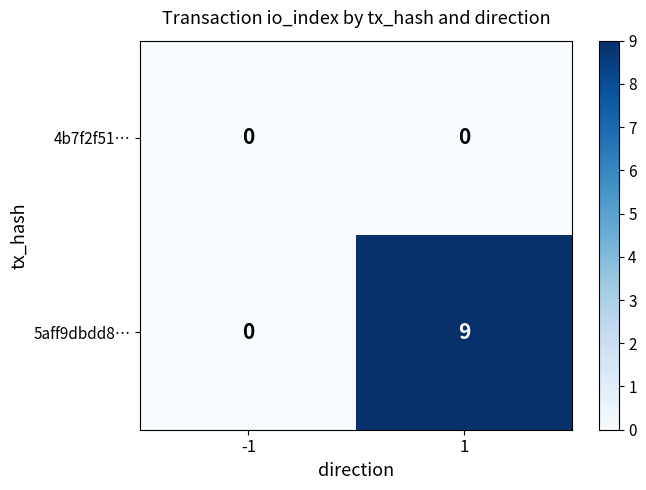

Count the number of data series in this chart.

2